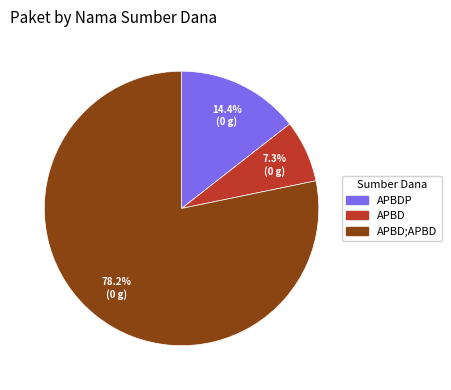

Is there any slice that represents more than half of the pie?

Yes